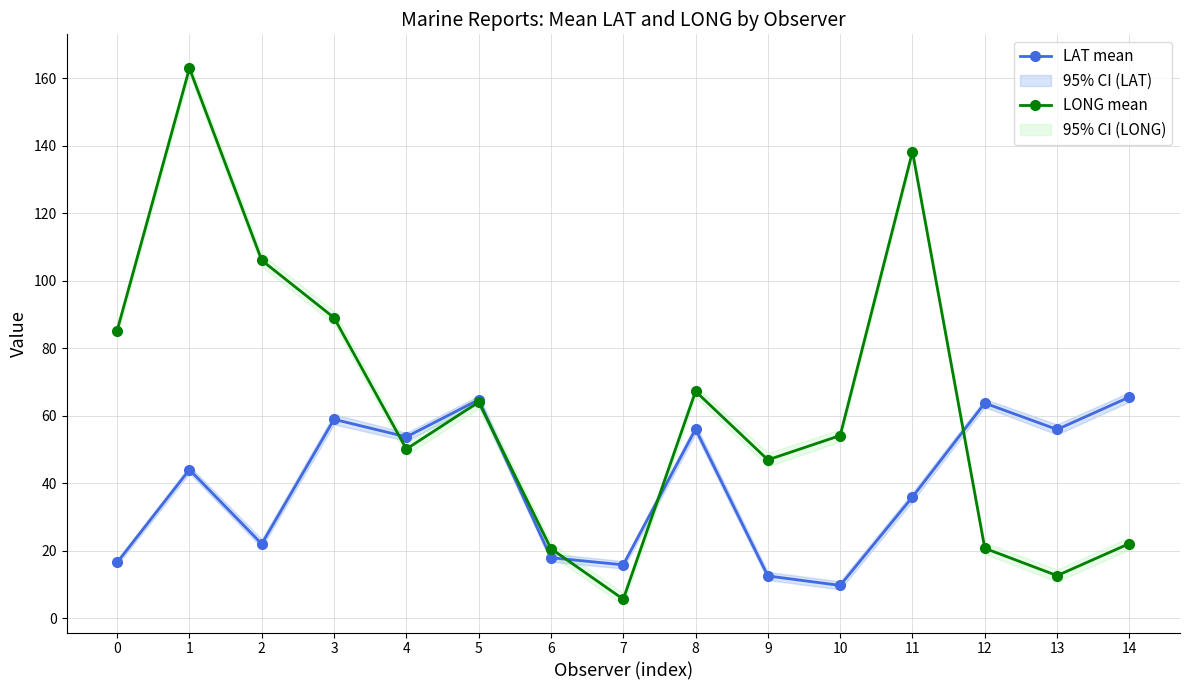

What is the sum of the LONG mean values at 8 and 5?

131.4